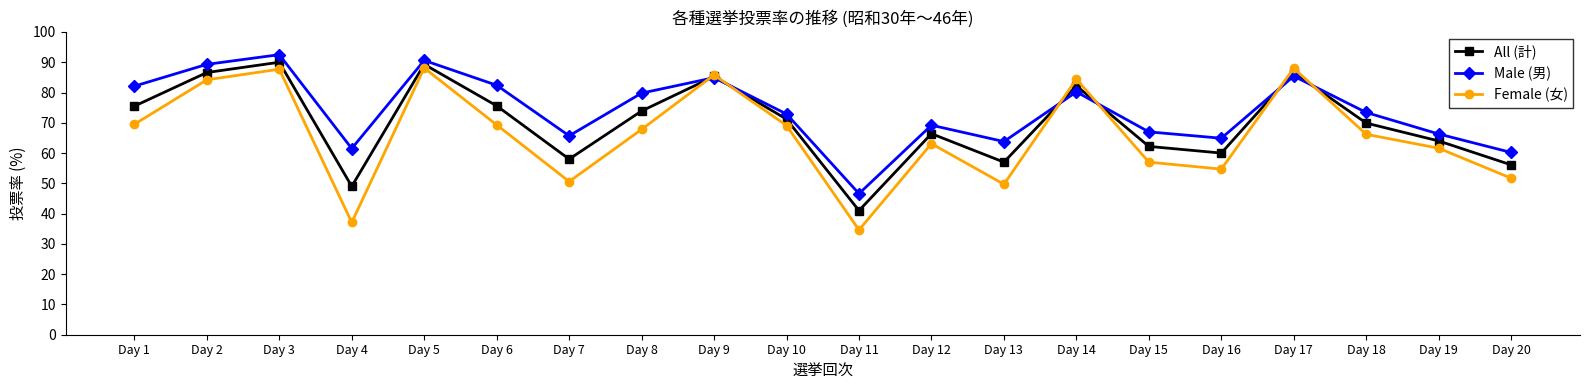

What is the value of the Female (女) point at the 4th from the left?

37.1